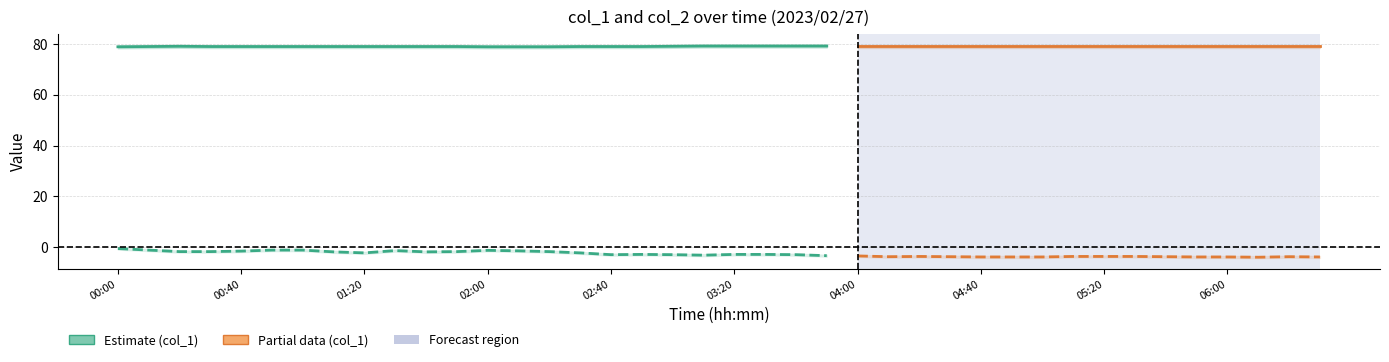

At which label does col_2 first exceed -2?

00:00